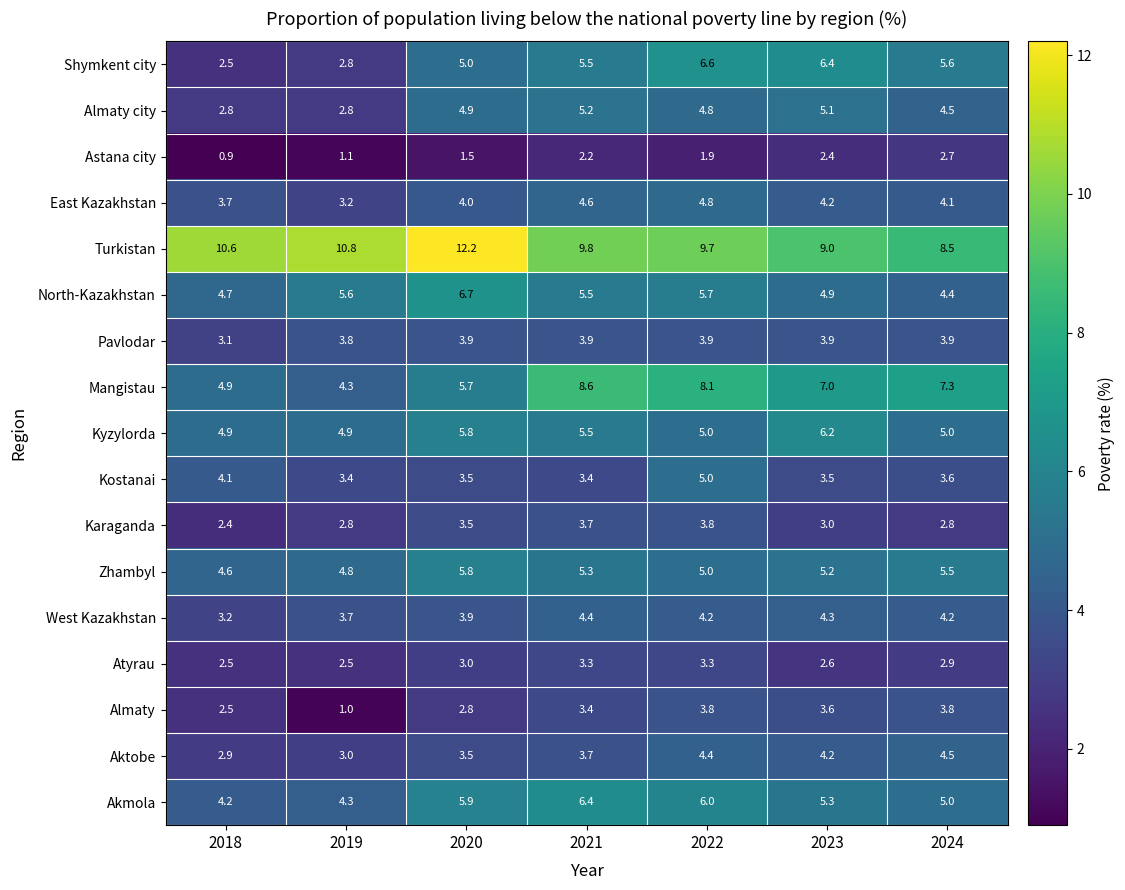

What is the smallest value displayed?

0.9